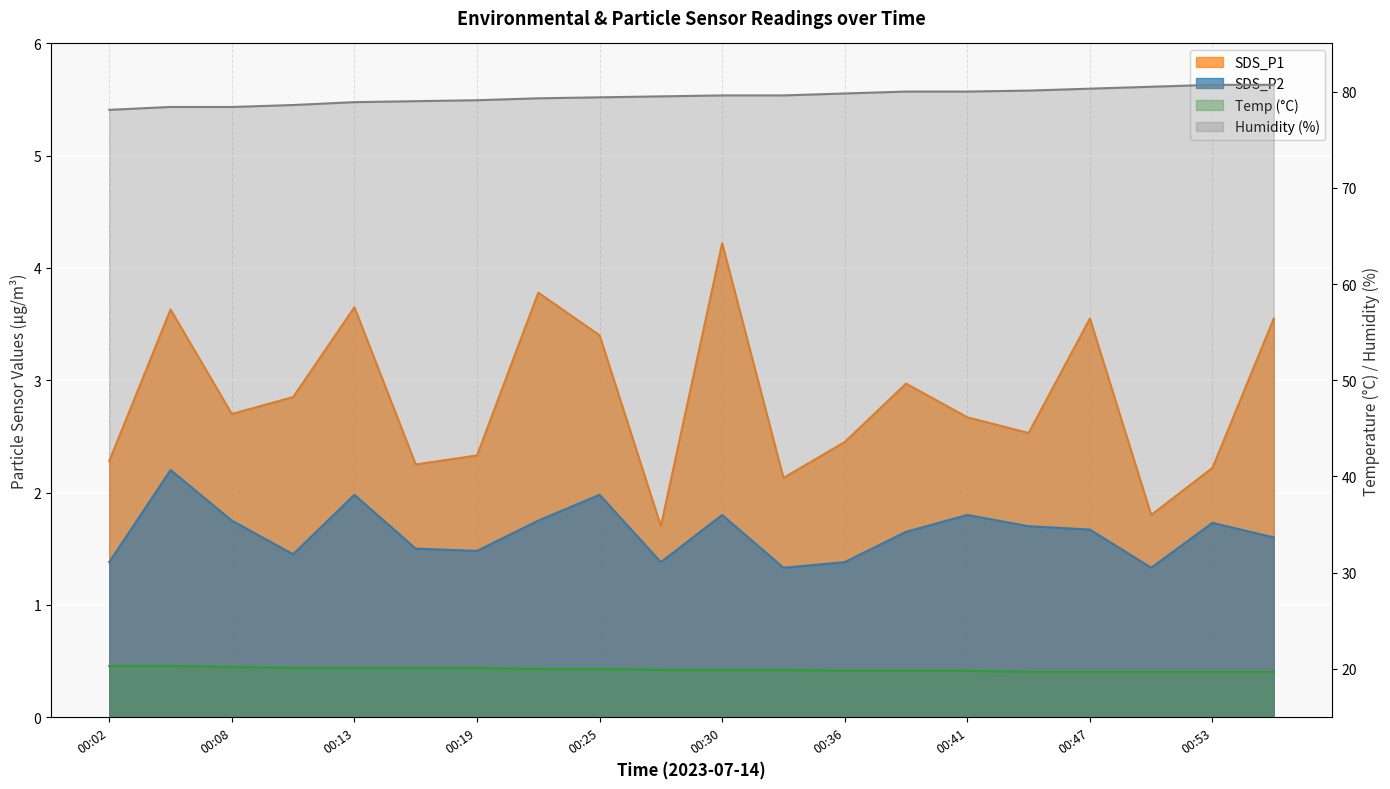

How many lines are shown in the chart?

4